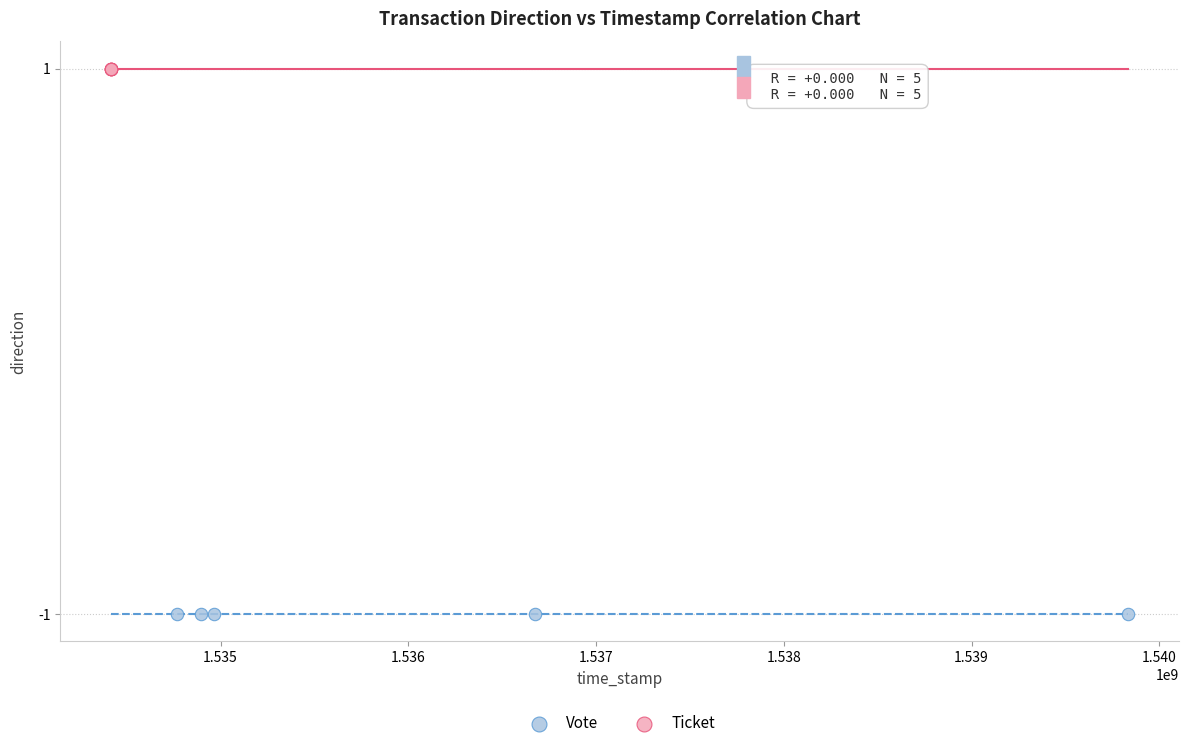

Which series reaches the minimum Y coordinate?

Vote